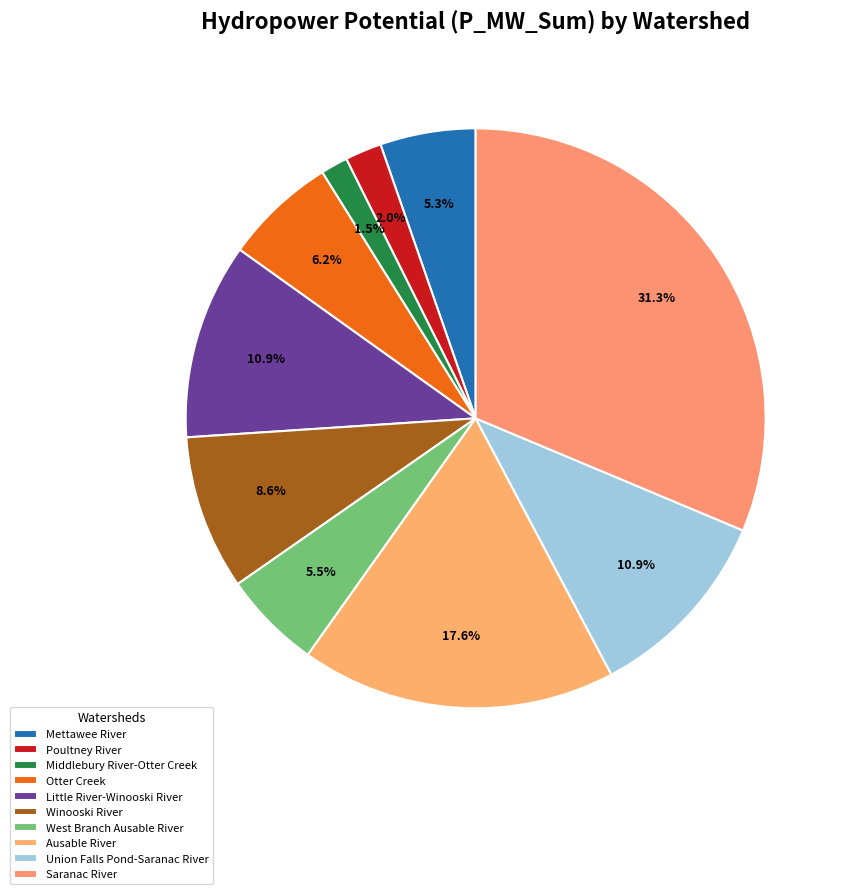

How much of the chart is everything except Middlebury River-Otter Creek?

98.5%